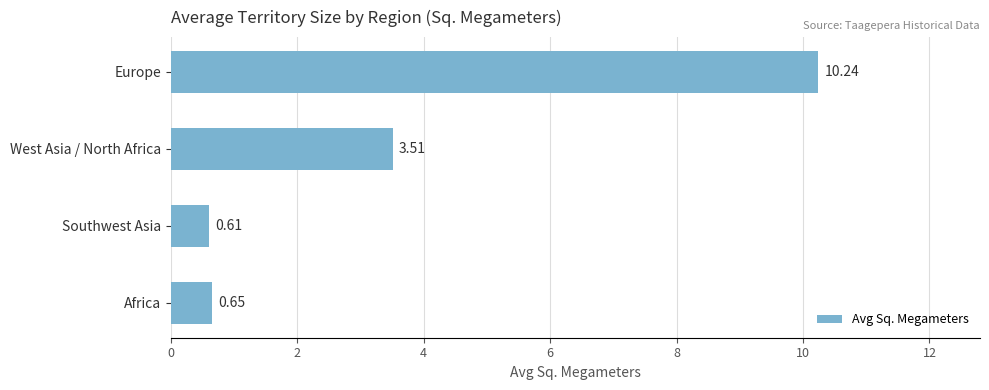

Which label corresponds to the smallest value in the chart?

Southwest Asia